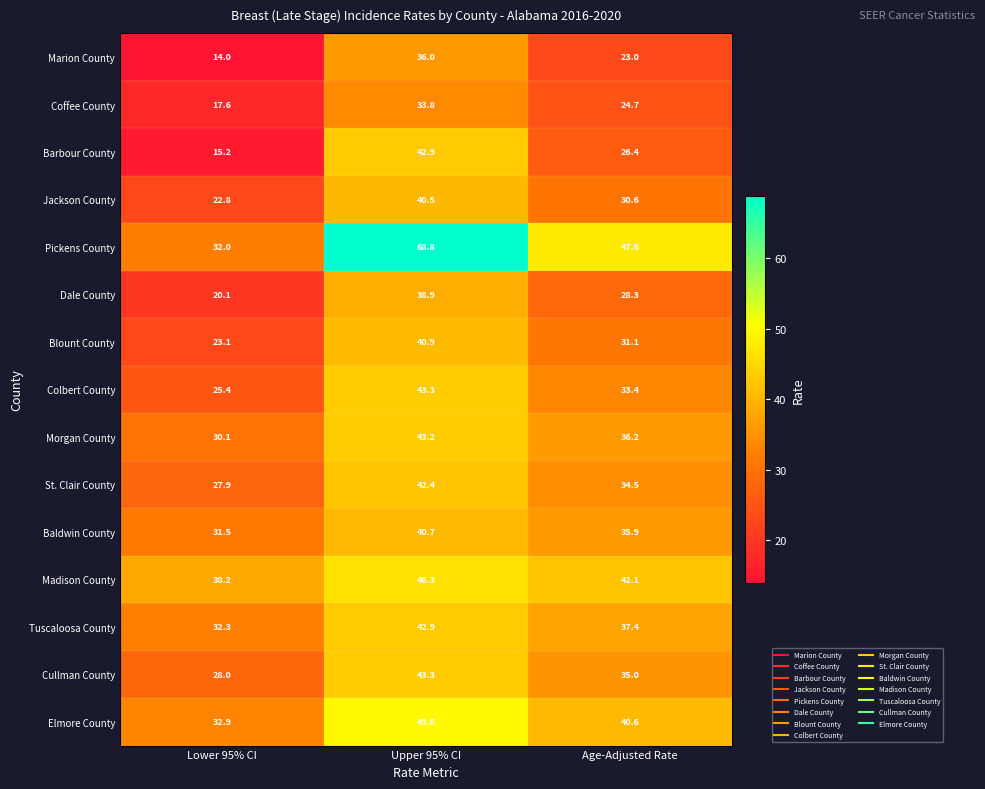

Which series changed the most between Lower 95% CI and Age-Adjusted Rate?

Pickens County